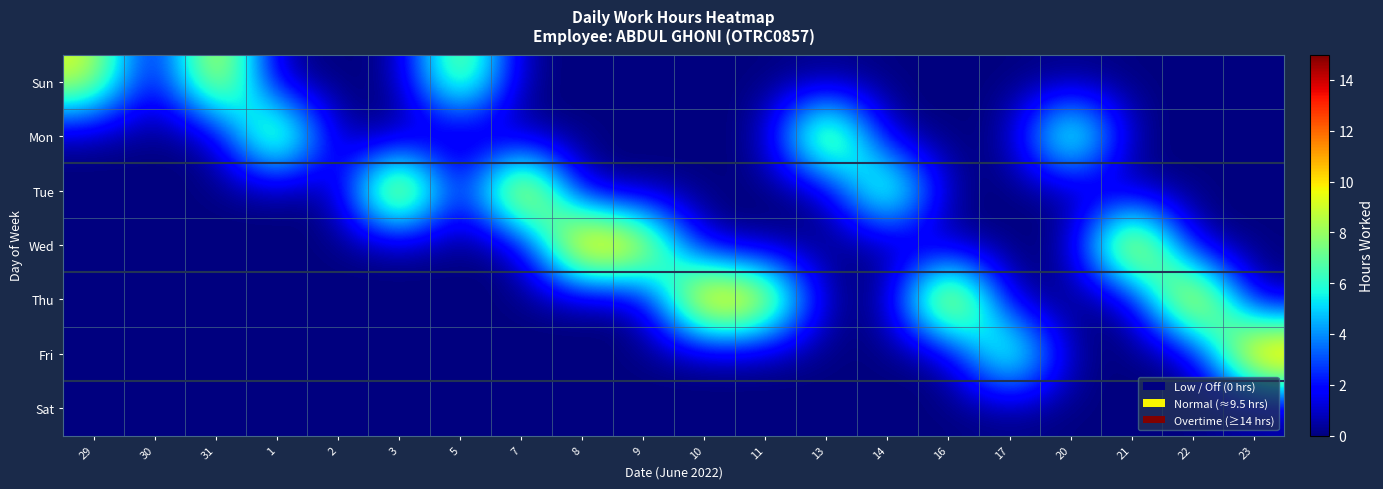

At how many categories does at least one series exceed 8?

18